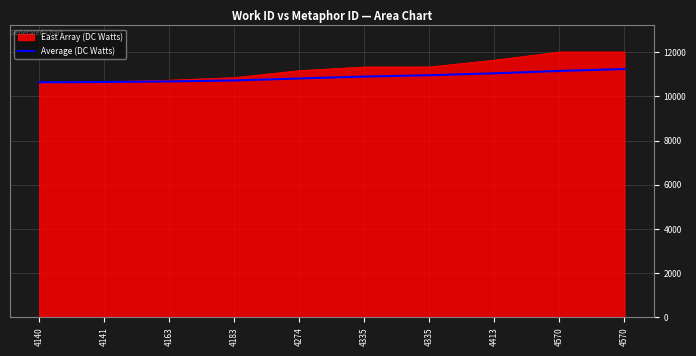

Does the chart display data point markers on the line(s)?

No